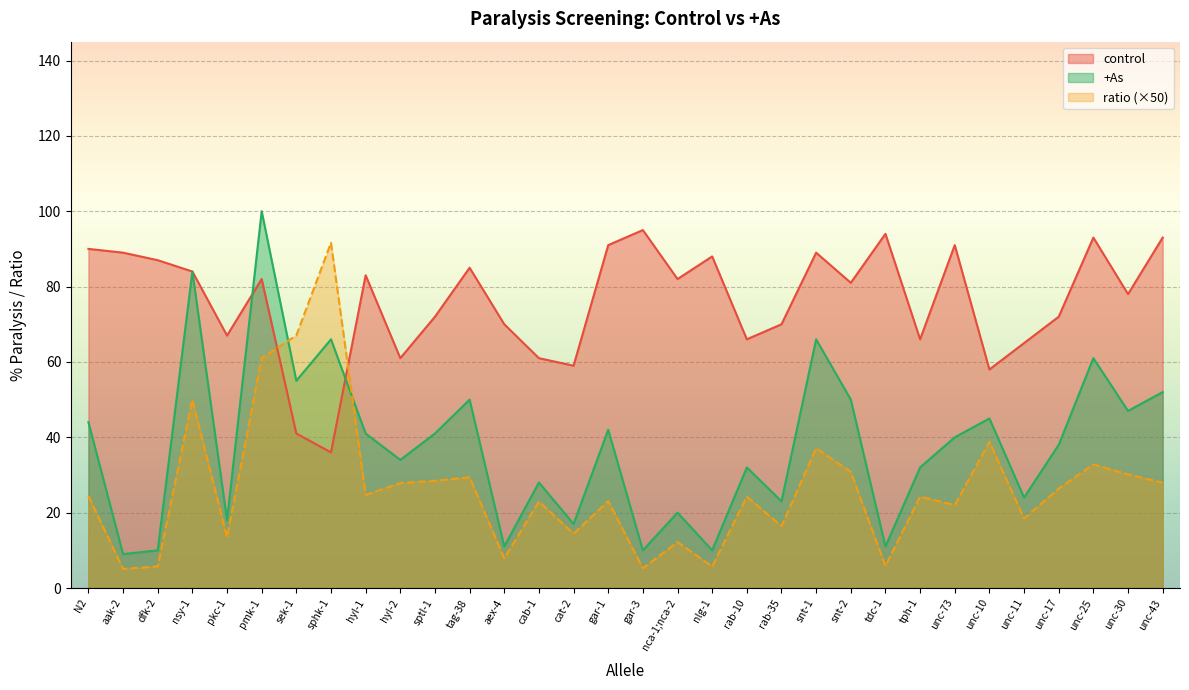

The control series shows 135.2 at tdc-1. True or false?

False